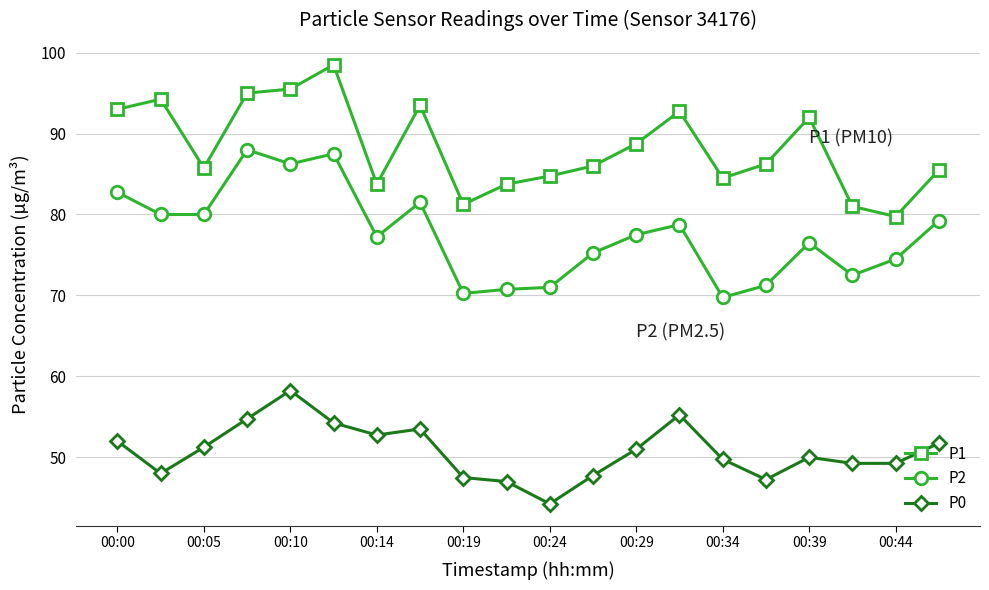

At how many categories does at least one series exceed 62?

20